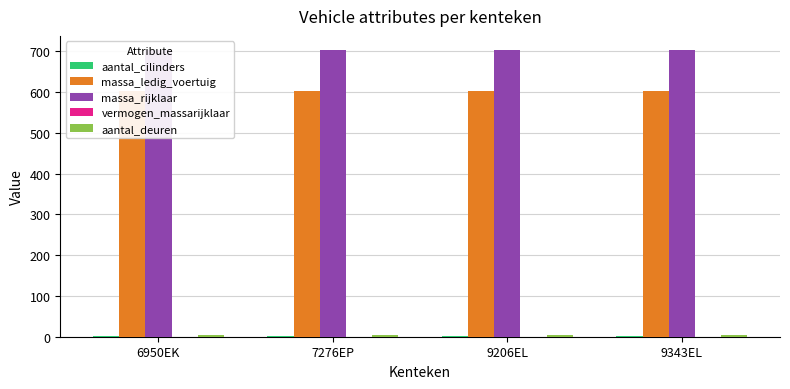

Which series has the largest total across all categories?

massa_rijklaar